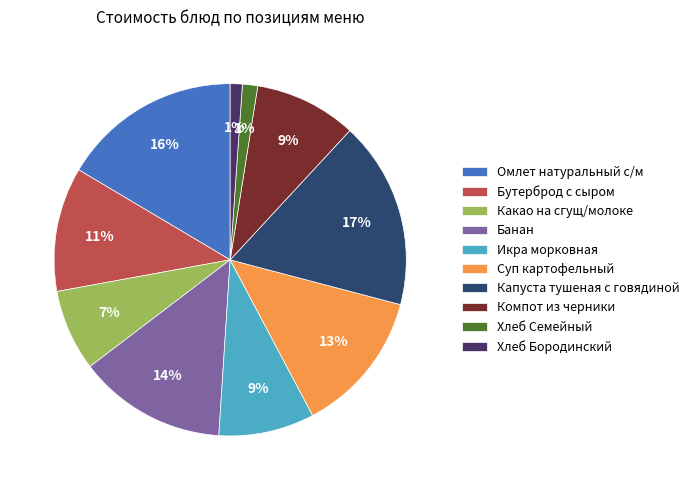

Which slice is the largest?

Капуста тушеная с говядиной